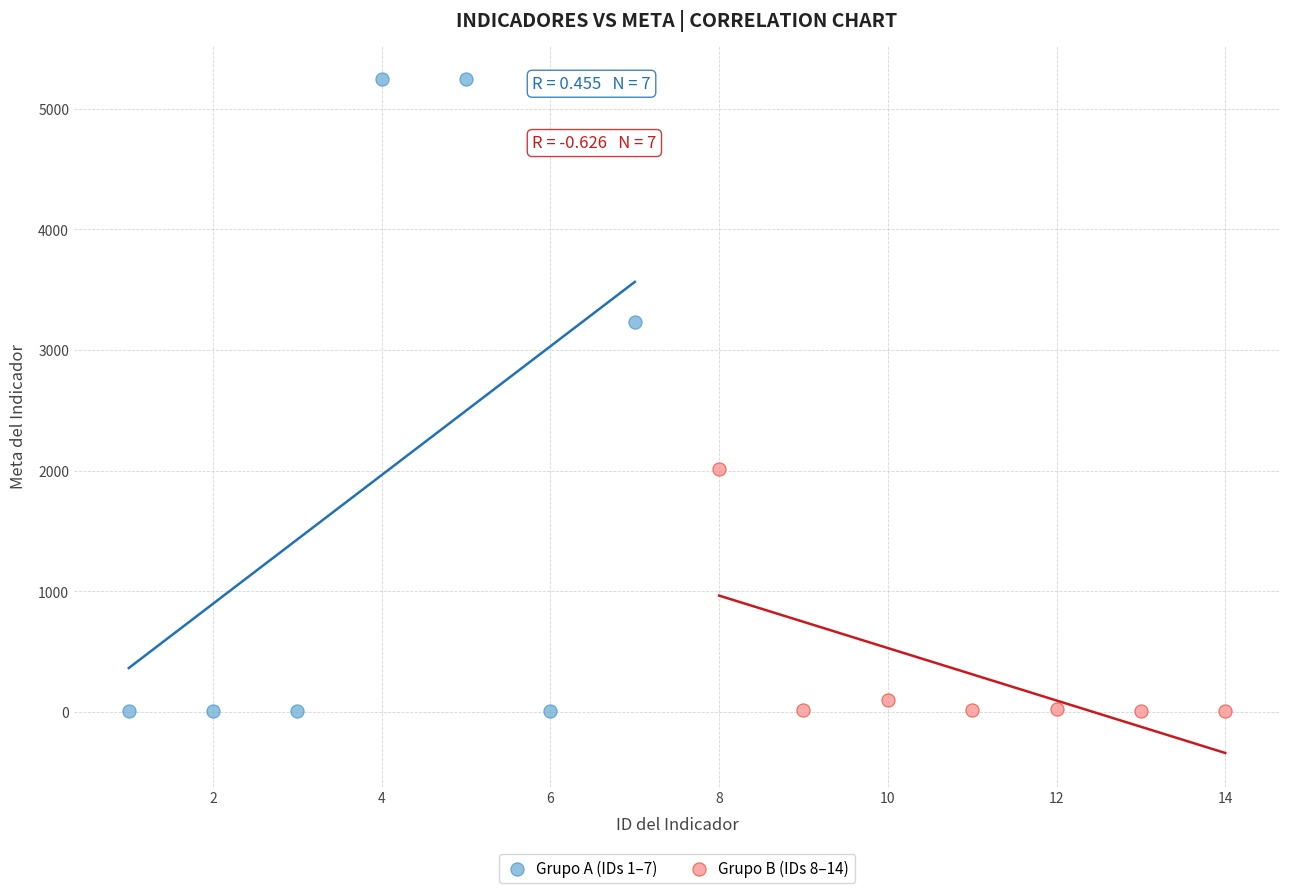

Which series reaches the maximum Y coordinate?

Grupo A (IDs 1–7)